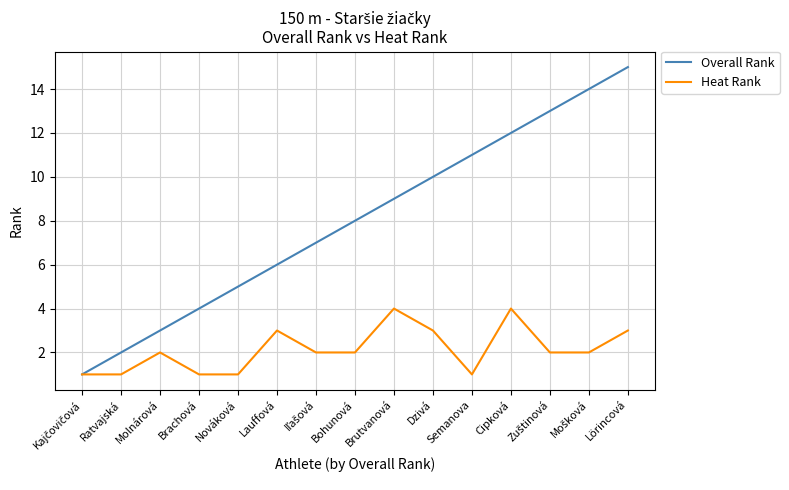

Read the Overall Rank value at Brutvanová.

9